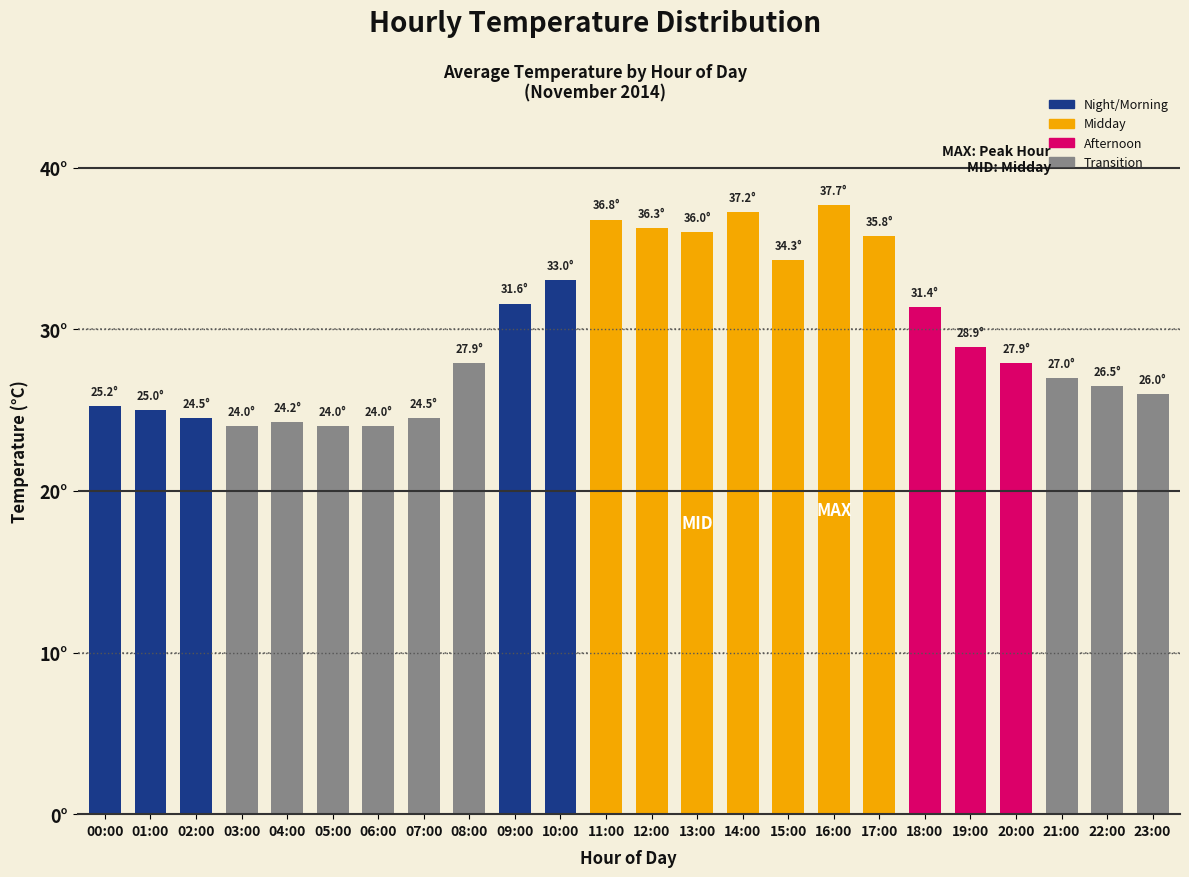

What is the approximate value at 05:00?

24.0